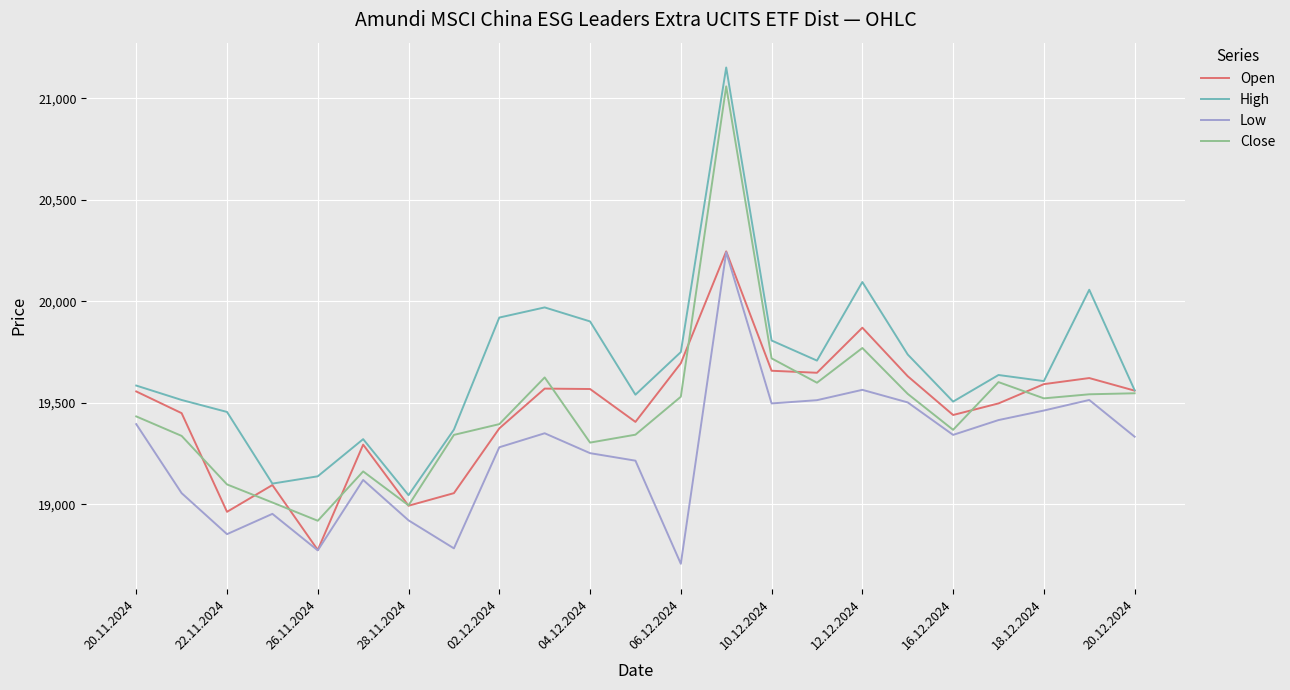

True or false: Close has more than 2 interior local peaks.

True